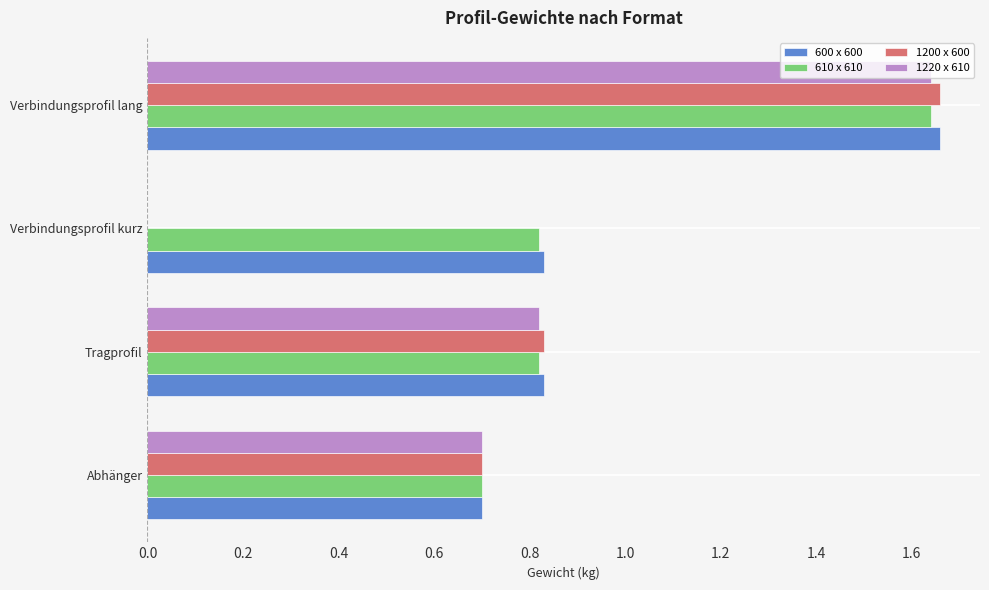

At which category is the sum across all series the highest?

Verbindungsprofil lang